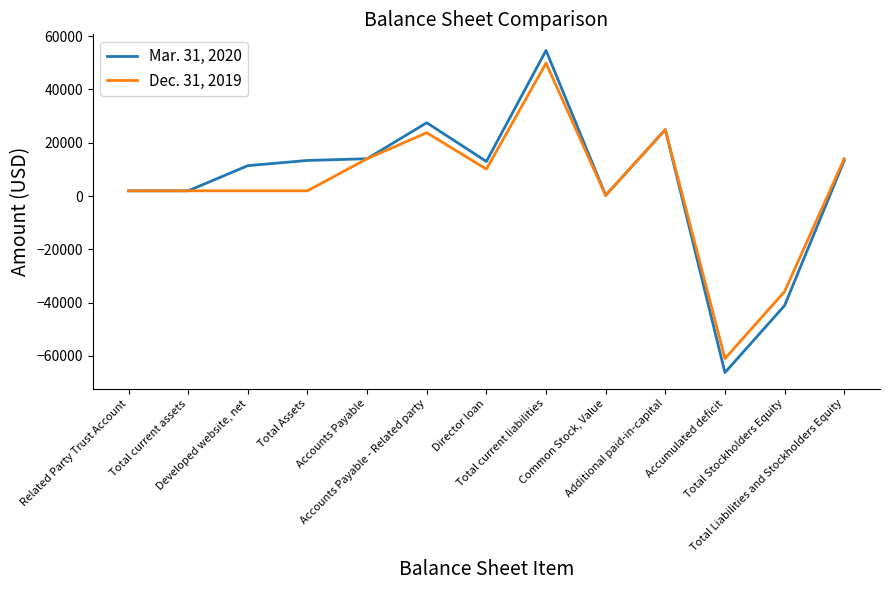

Rank the series by their average value, from lowest to highest.

Dec. 31, 2019, Mar. 31, 2020